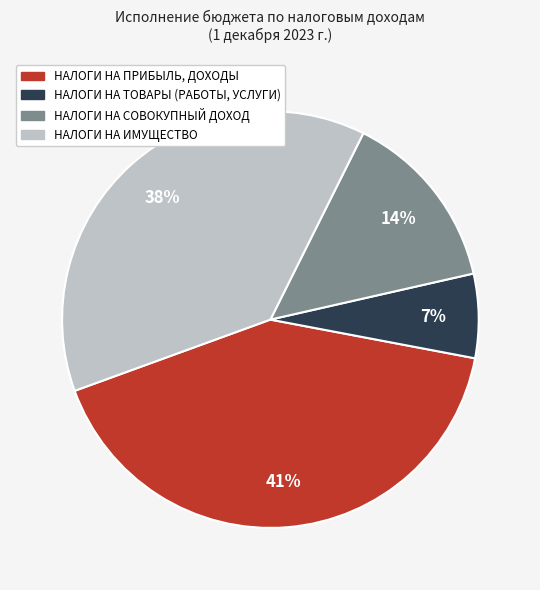

How many slices are in this pie chart?

4